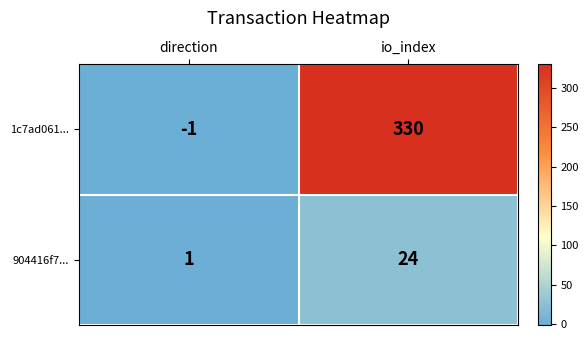

How many distinct data groups are displayed?

2